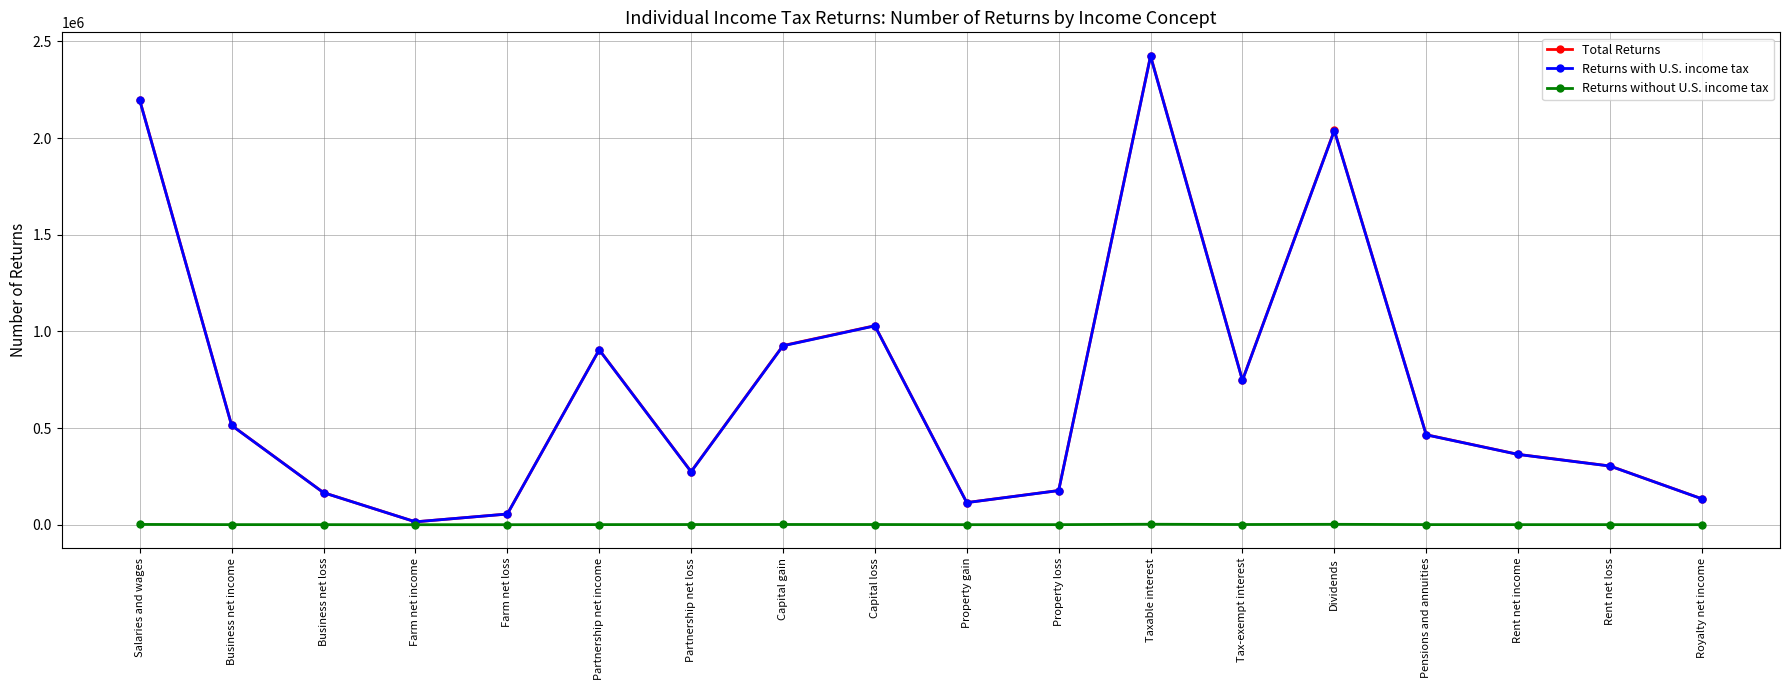

What is the difference between the maximum and minimum values in the Returns without U.S. income tax series?

2449